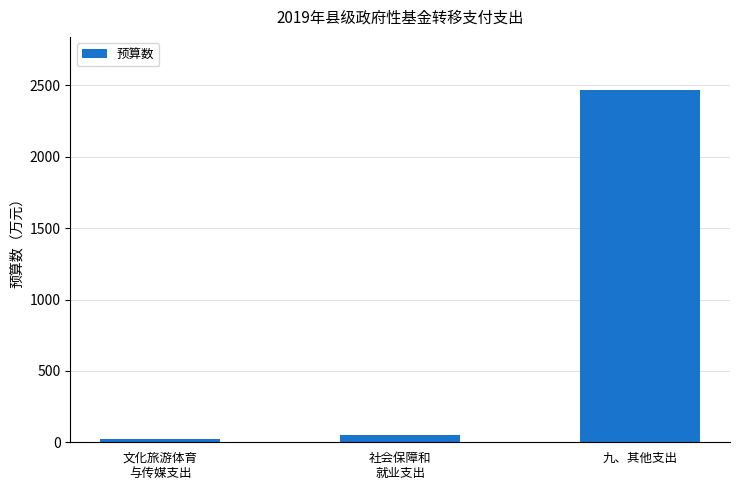

What value does the data have at 文化旅游体育
与传媒支出?

23.0